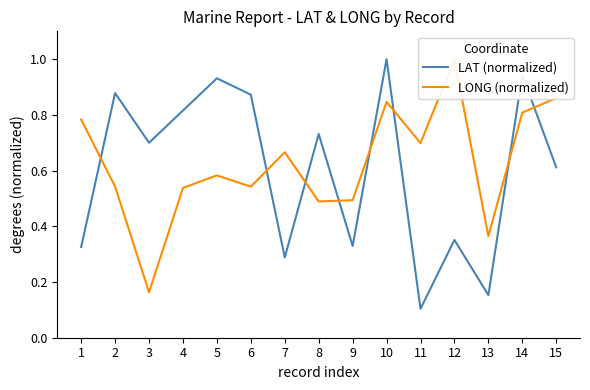

Is the value of LONG (normalized) at 5 greater than the value of LAT (normalized) at 7?

Yes